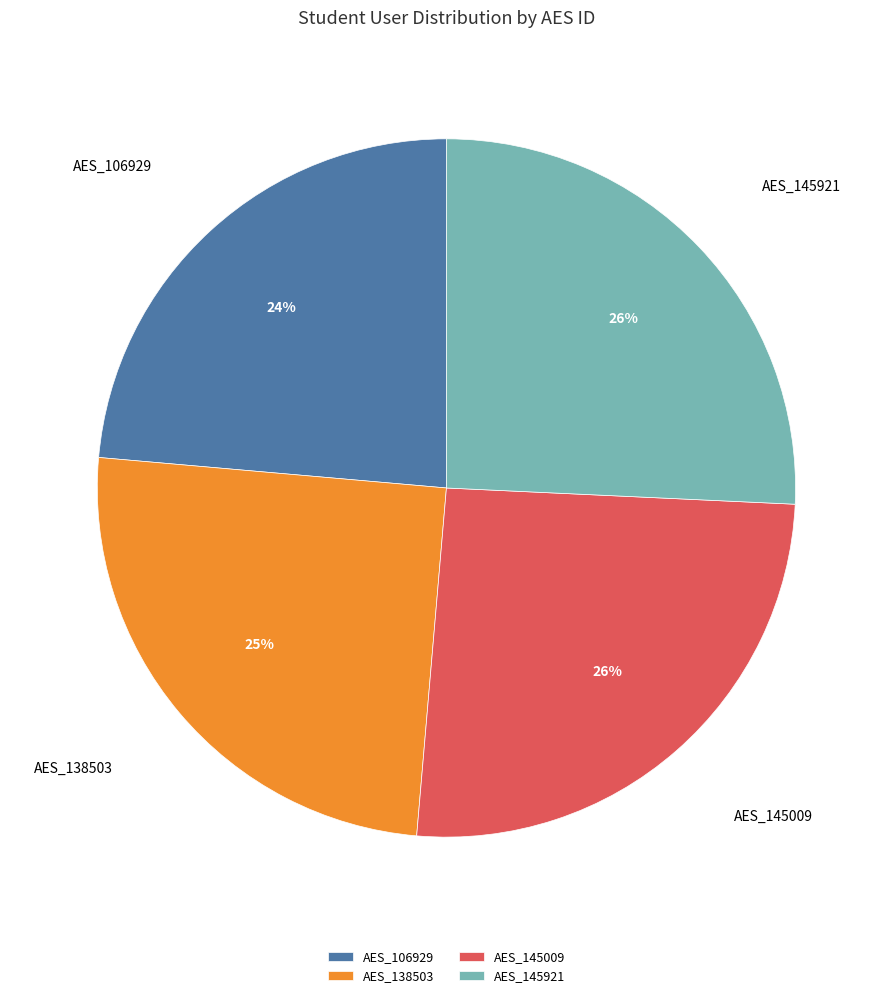

To the nearest percent, what percentage of the pie is AES_138503?

25%